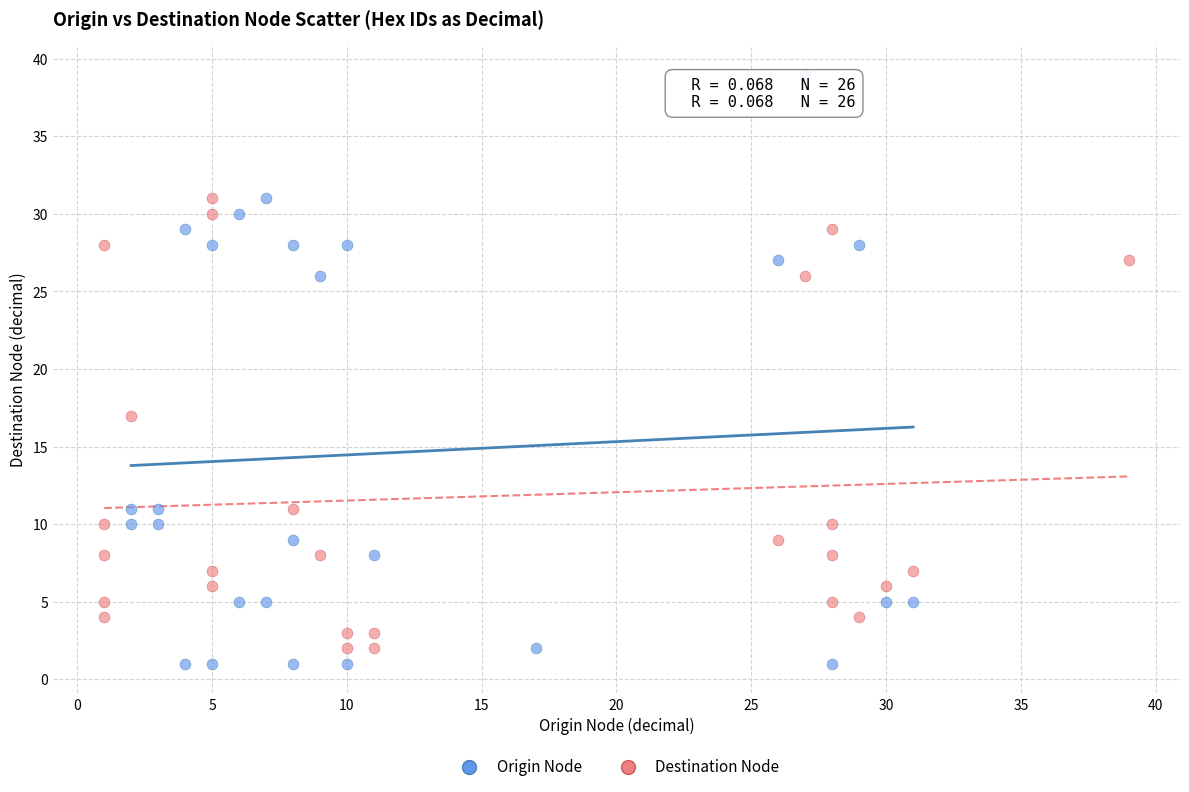

Which series contains the highest Y value?

Origin Node